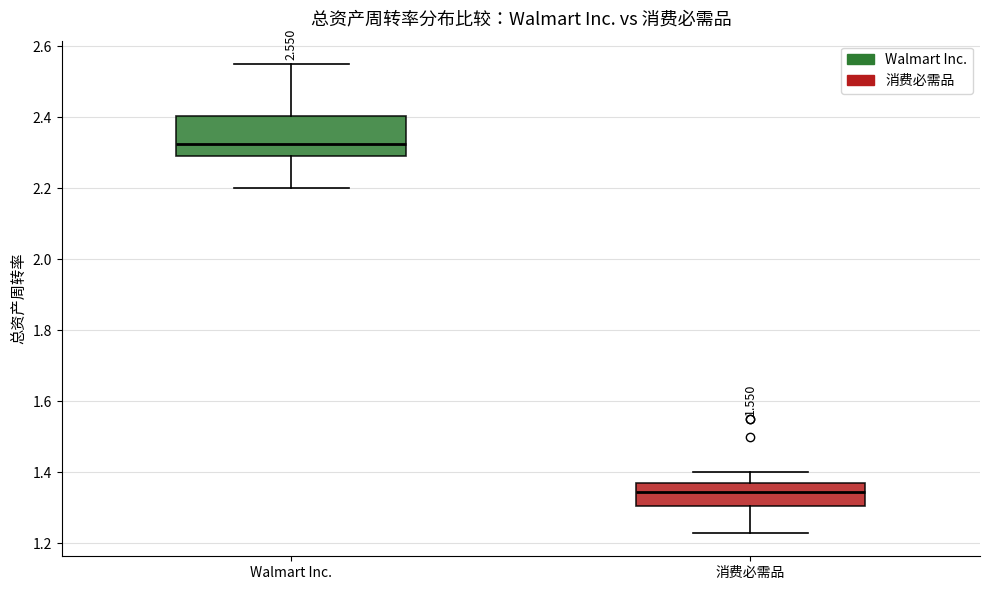

Comparing the boxes themselves (not the whiskers), which one is the tallest?

Walmart Inc.